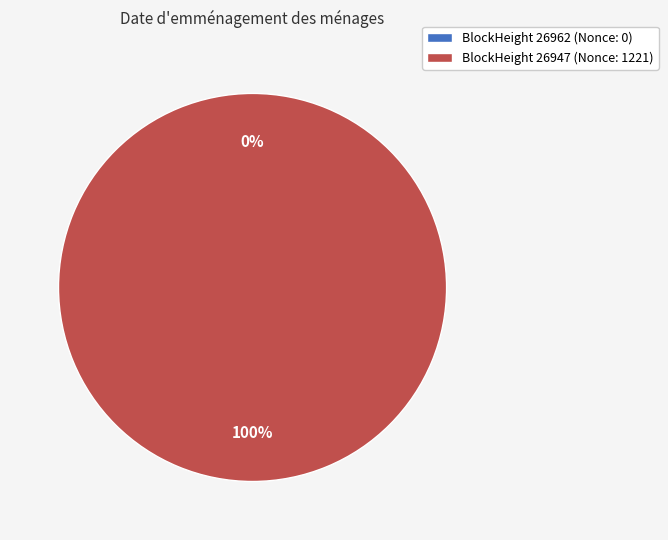

Rank the categories by value from highest to lowest.

26947, 26962